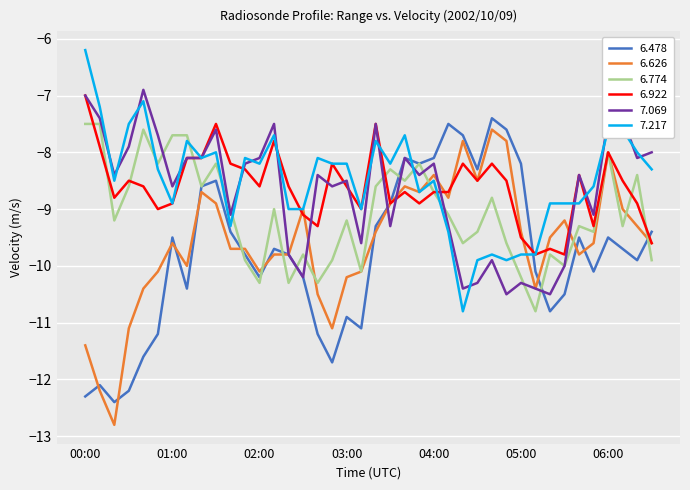

How many distinct data groups are displayed?

6